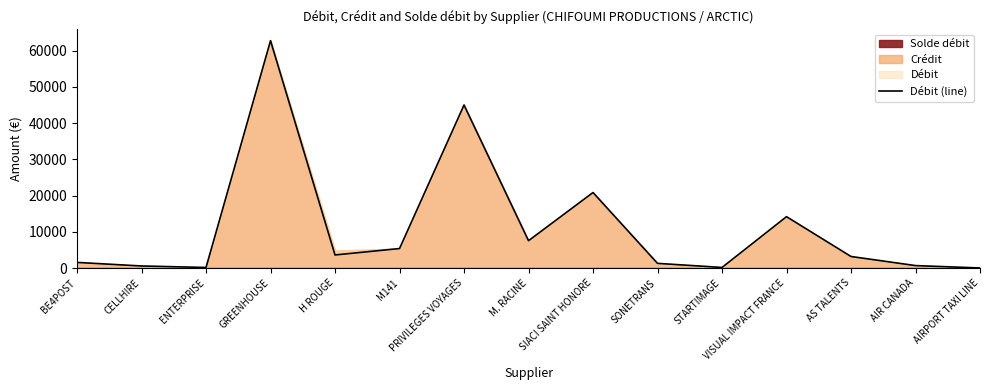

At which label is the value closest to 31377?

SIACI SAINT HONORE